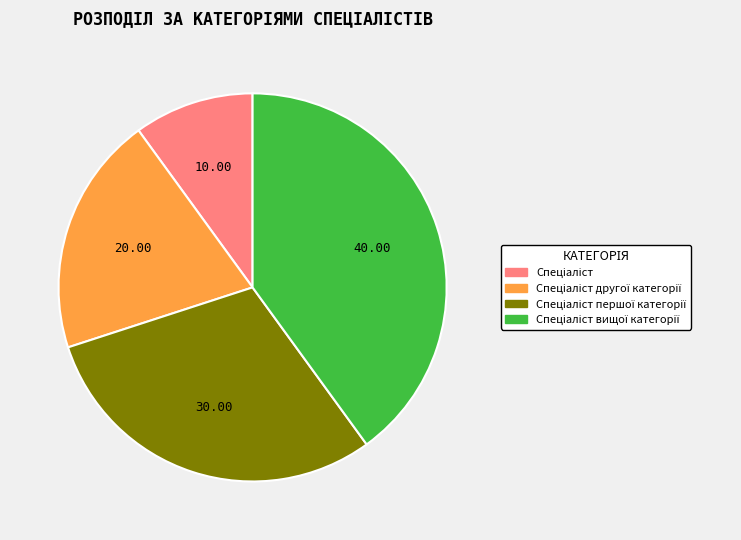

Is there any slice that represents more than half of the pie?

No